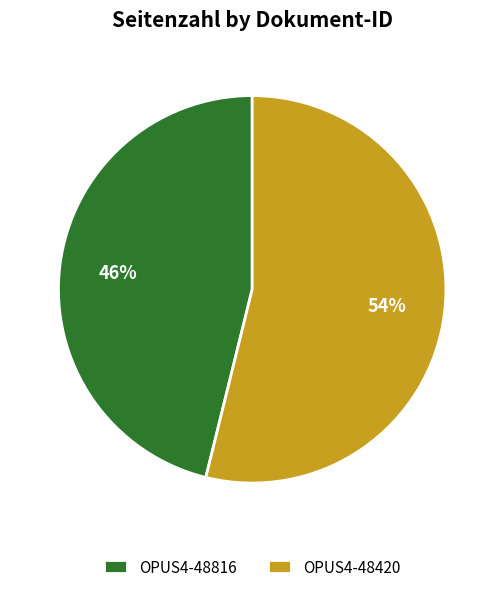

True or false: OPUS4-48420 accounts for 43% of the total.

False